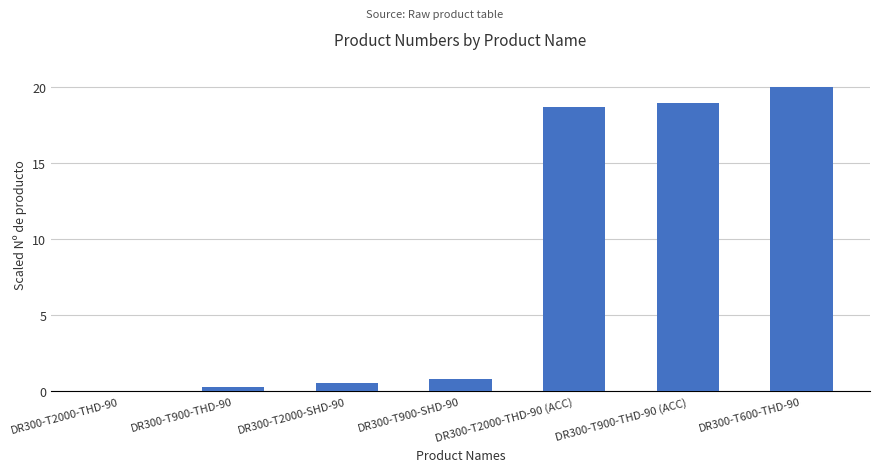

What is the greatest value displayed?

20.0